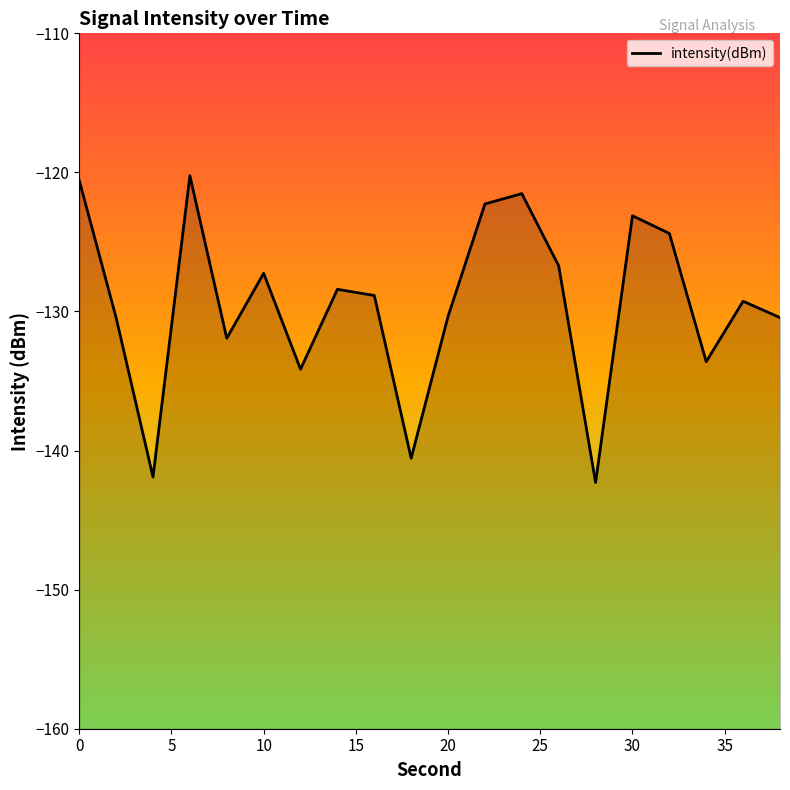

How many values are below -128?

12